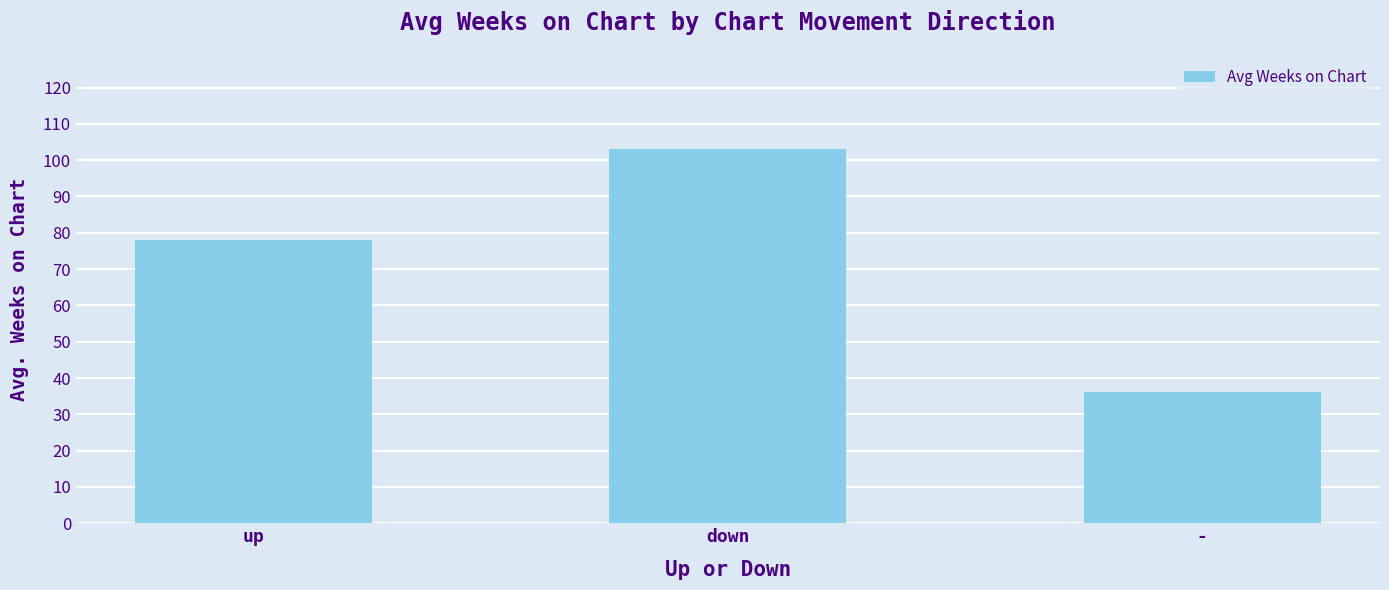

List the labels in order of value, largest first.

down, up, -